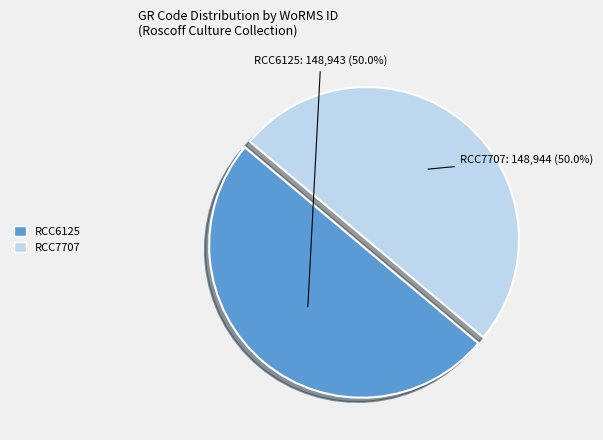

What is the ratio of the value at RCC6125 to the value at RCC7707?

1.0